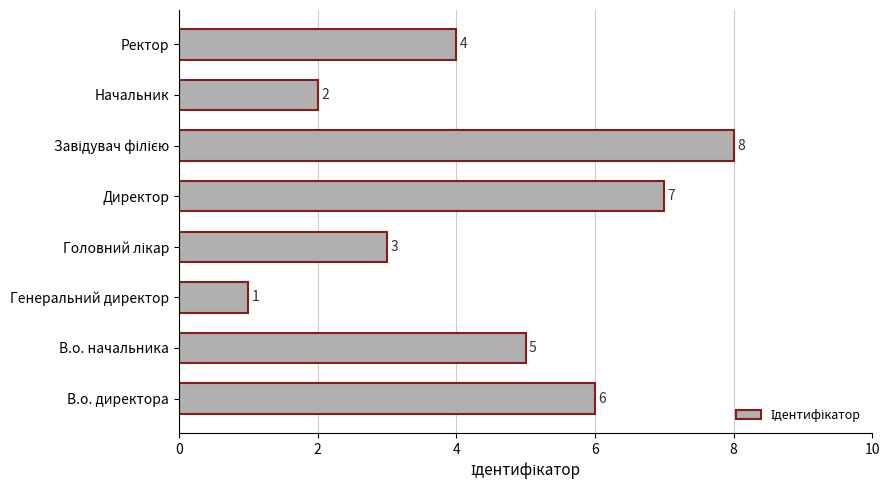

Reading bottom to top, extract all data points from this chart.

6	5	1	3	7	8	2	4